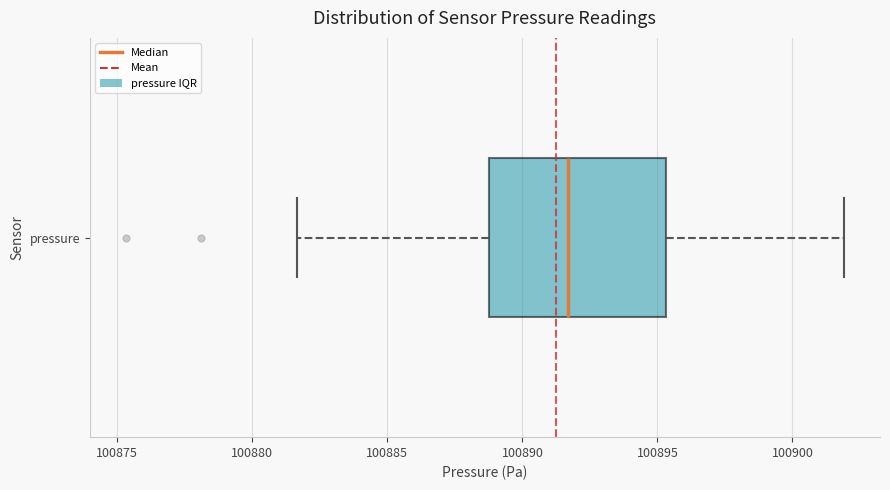

Transcribe this box plot: give where the median line is, the range the box spans, and where the two whiskers end, as read against the x-axis. The values are not printed on the chart, so give them approximately, as read against the axis.

median 100891.5, box 100889.0 to 100895.5, whiskers 100881.5 to 100902.0